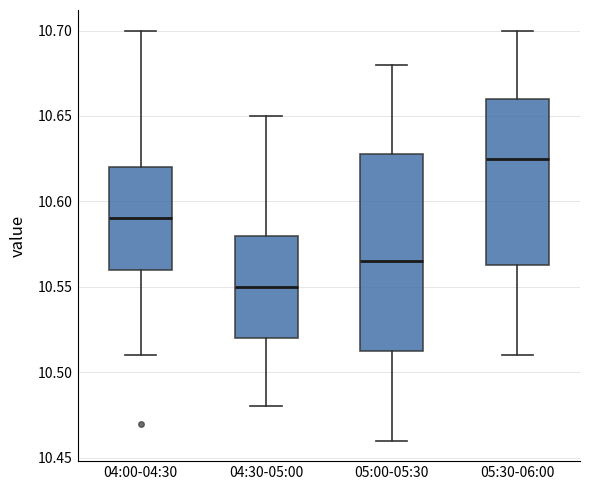

Which box has the lowest median line?

04:30-05:00